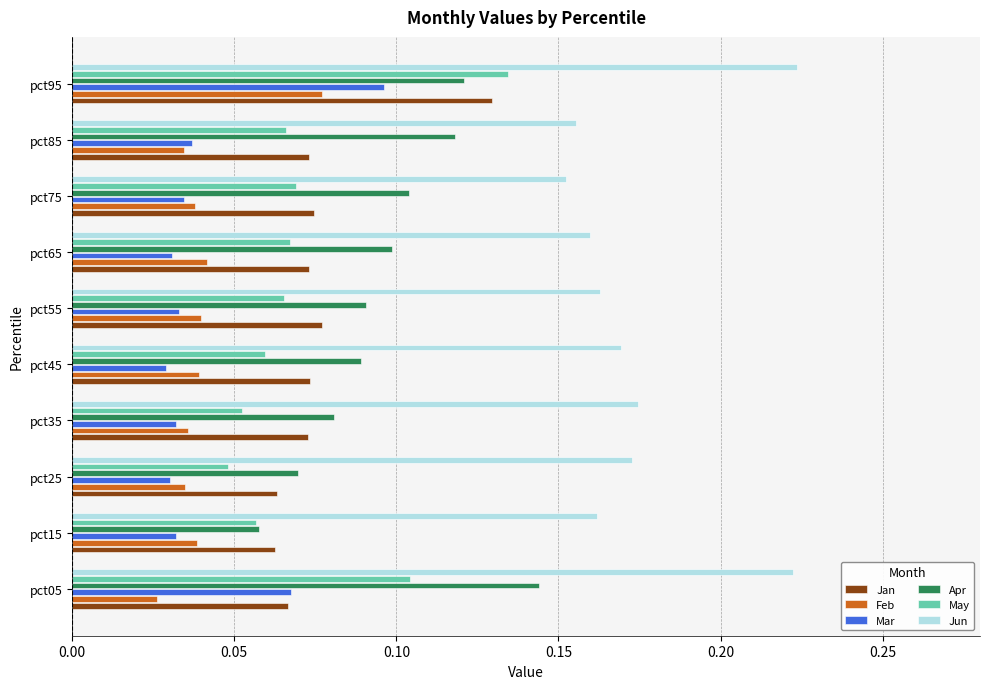

What is the total value across all series at pct45?

0.5